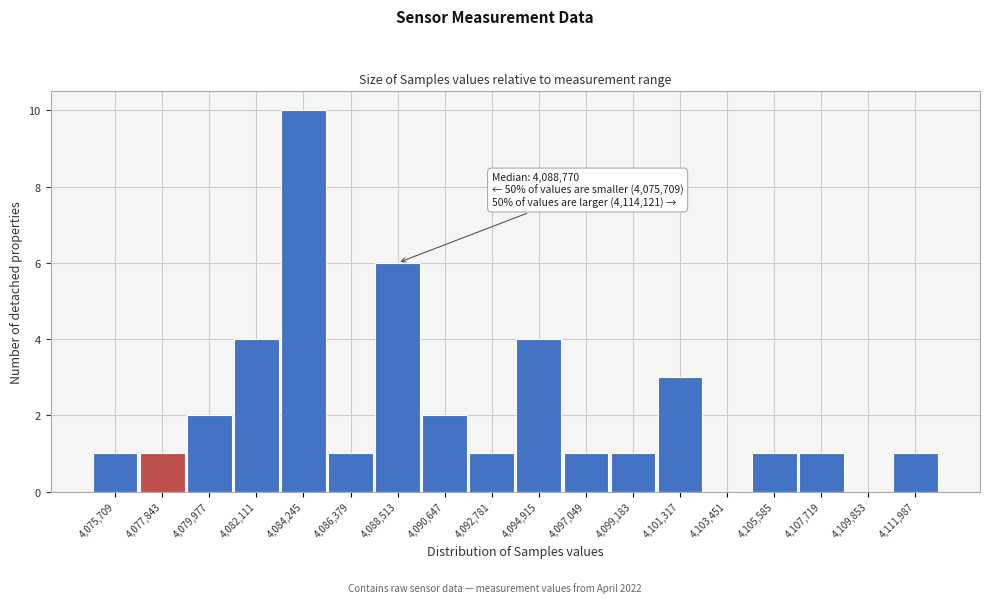

Reading left to right, what are all the values shown in this chart?

4,075,709=1	4,077,843=1	4,079,977=2	4,082,111=4	4,084,245=10	4,086,379=1	4,088,513=6	4,090,647=2	4,092,781=1	4,094,915=4	4,097,049=1	4,099,183=1	4,101,317=3	4,103,451=0	4,105,585=1	4,107,719=1	4,109,853=0	4,111,987=1